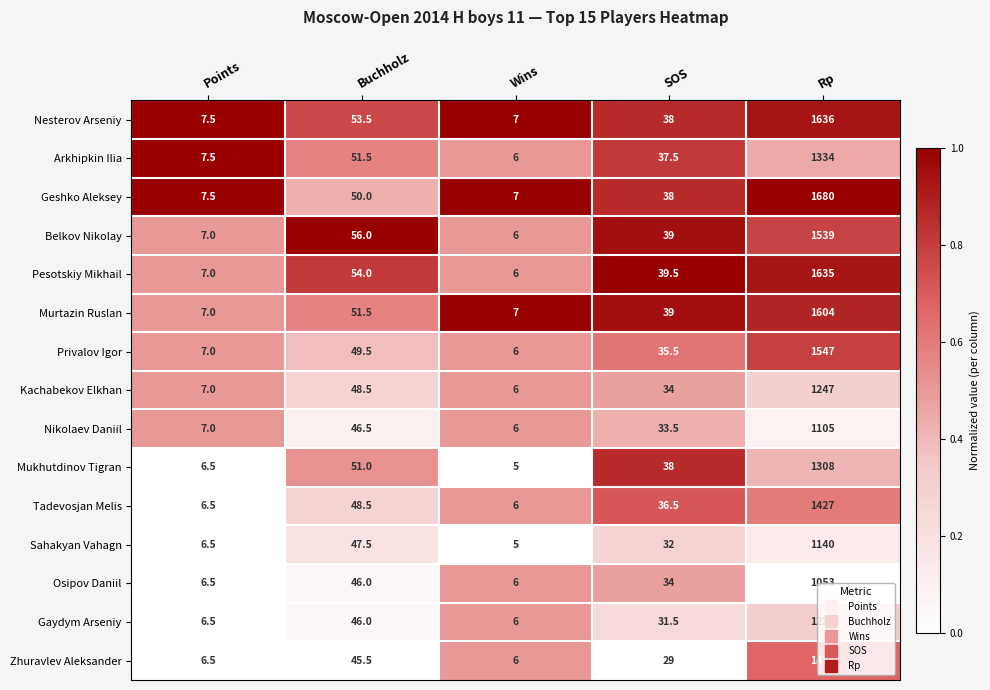

What is the maximum value shown in the chart?

1680.0